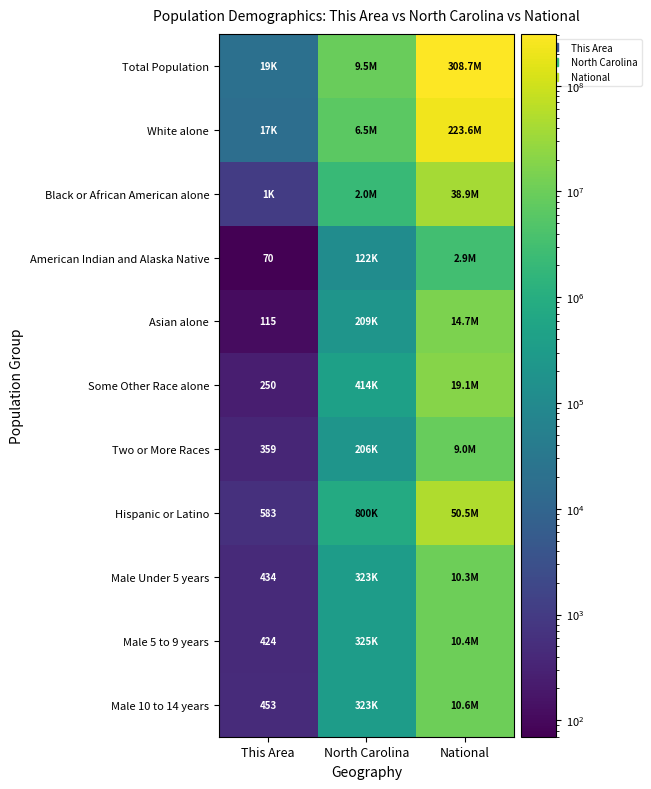

Where is Male 5 to 9 years nearest to the value 5195031?

North Carolina